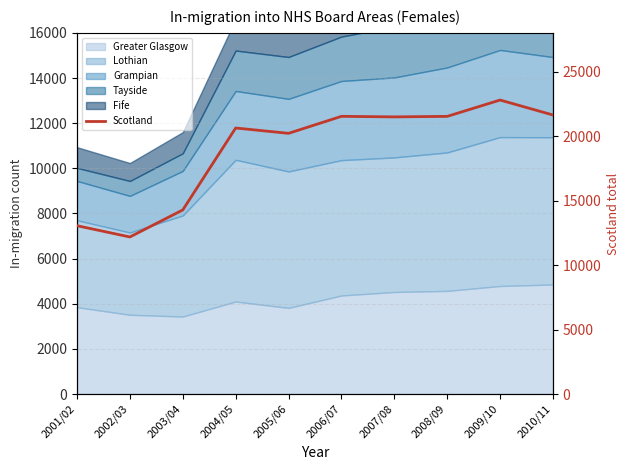

Rank the categories by value from highest to lowest.

2009/10, 2010/11, 2006/07, 2008/09, 2007/08, 2004/05, 2005/06, 2003/04, 2001/02, 2002/03